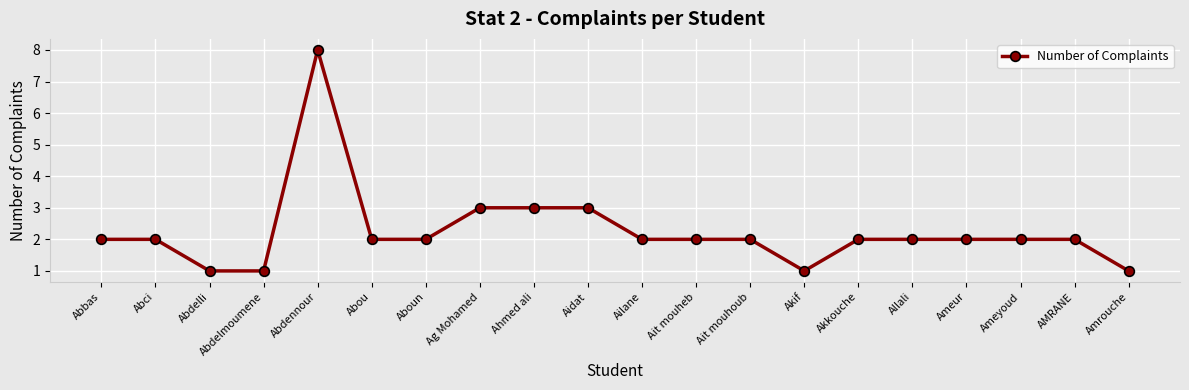

What is the label of the 20th point from the right?

Abbas